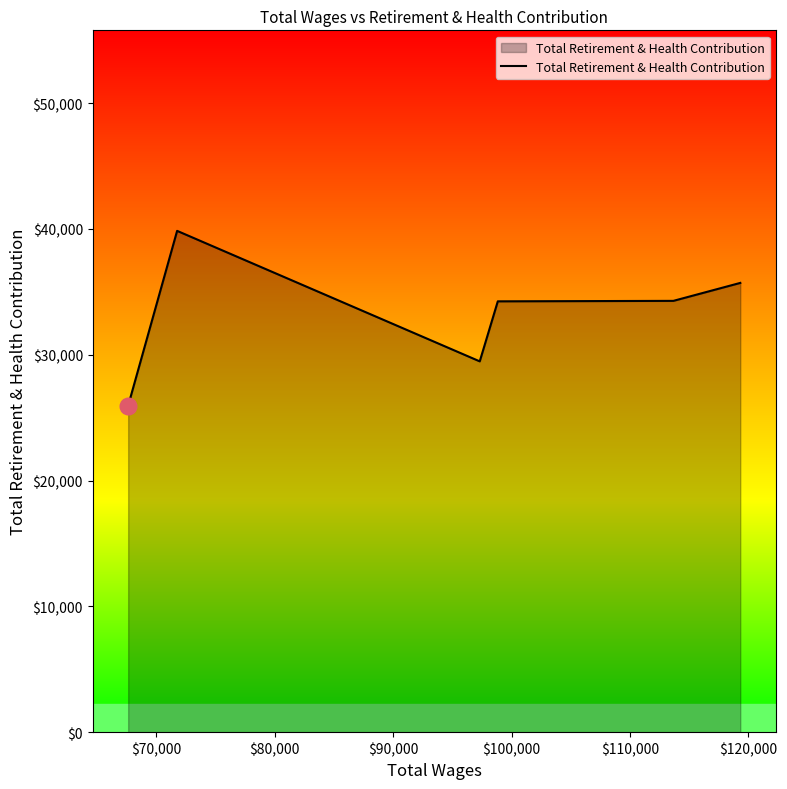

What is the greatest value displayed?

39843